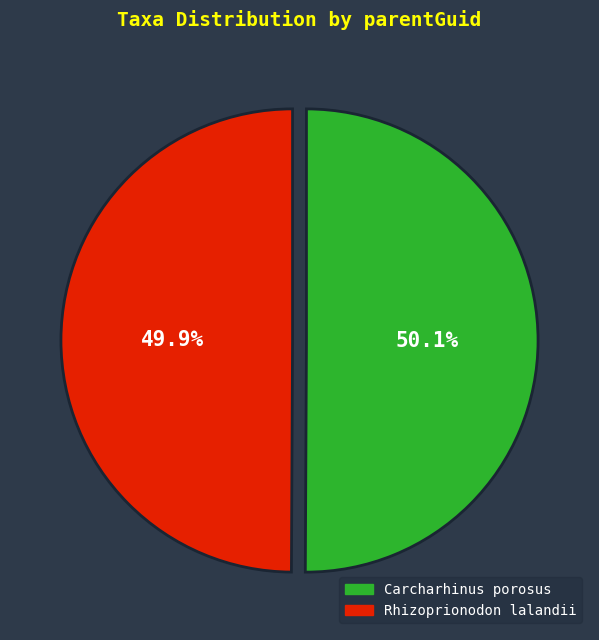

Approximately how many times larger is the value at Rhizoprionodon lalandii compared to Carcharhinus porosus?

1.0